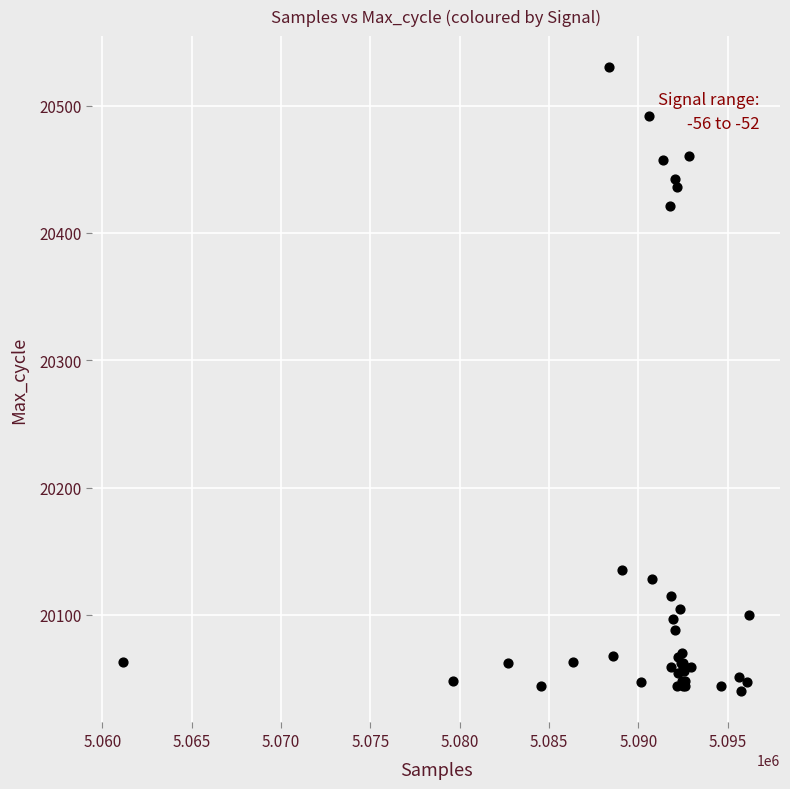

What Y value in the scatter plot is closest to 20285?

20421